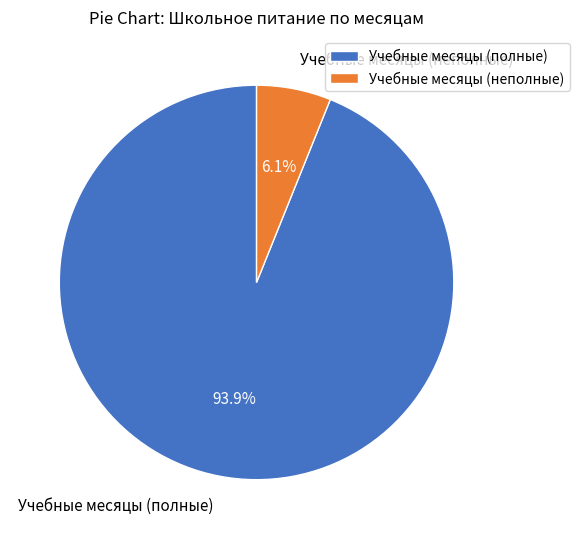

To the nearest percent, what is the difference between the largest and smallest slice percentages?

88%